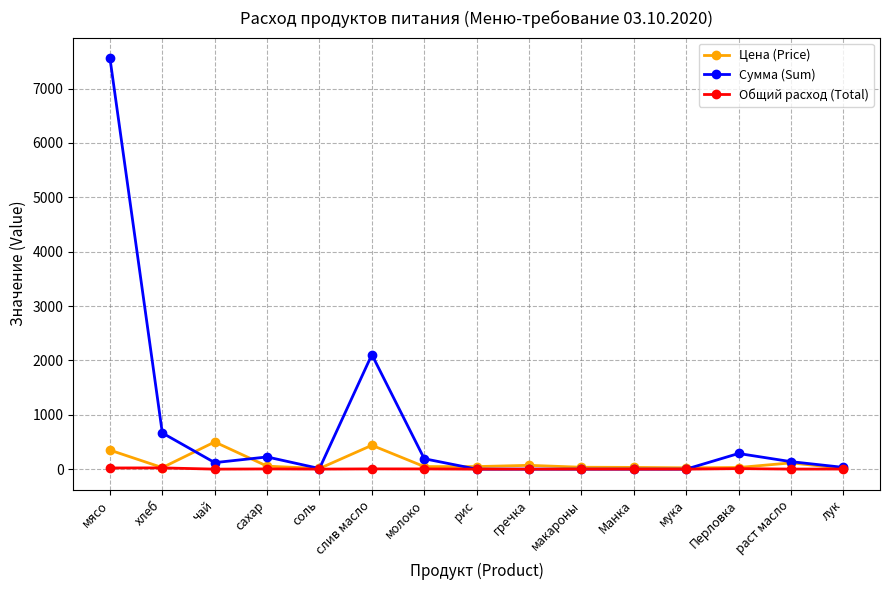

At which label is Сумма (Sum) closest to 3779?

слив масло